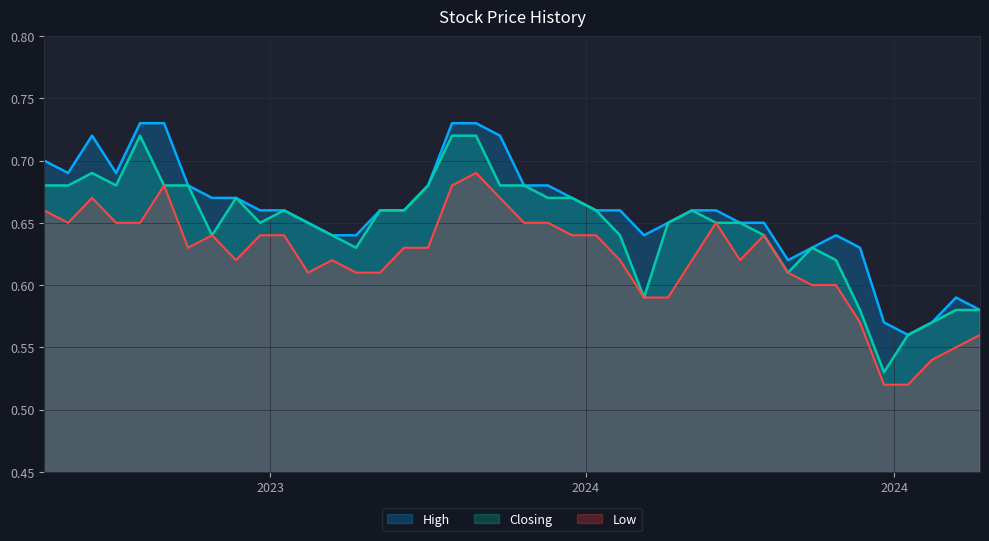

The High series shows 0.7 at 14/01/2024. True or false?

True